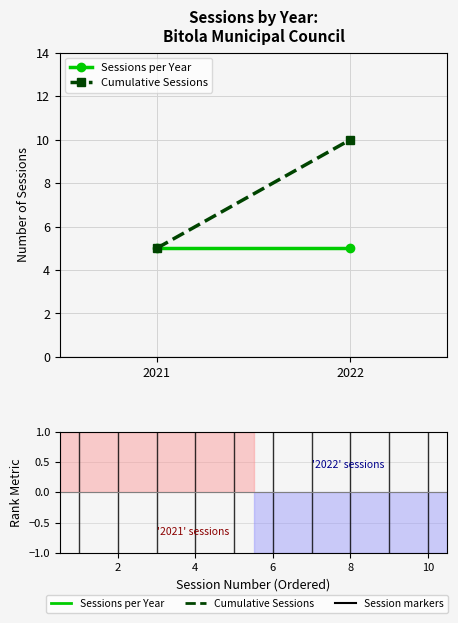

What is the value of the Sessions per Year point at the 1st from the left?

5